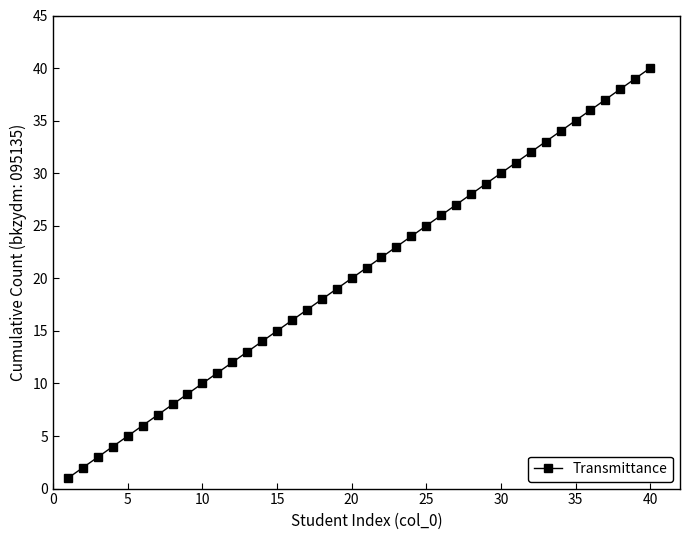

True or false: the data has more than 0 interior local peaks.

False